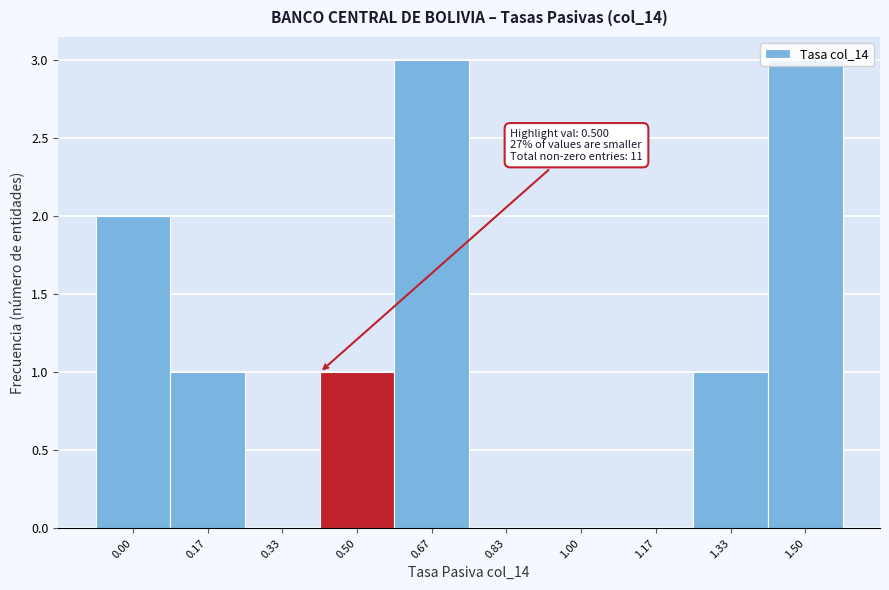

What is the sum of the values at 1.50 and 0.17?

4